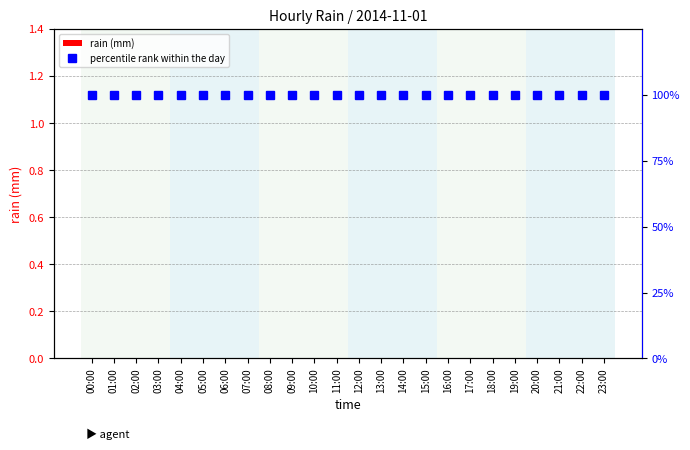

What is the sum of all percentile rank within the day values?

2400